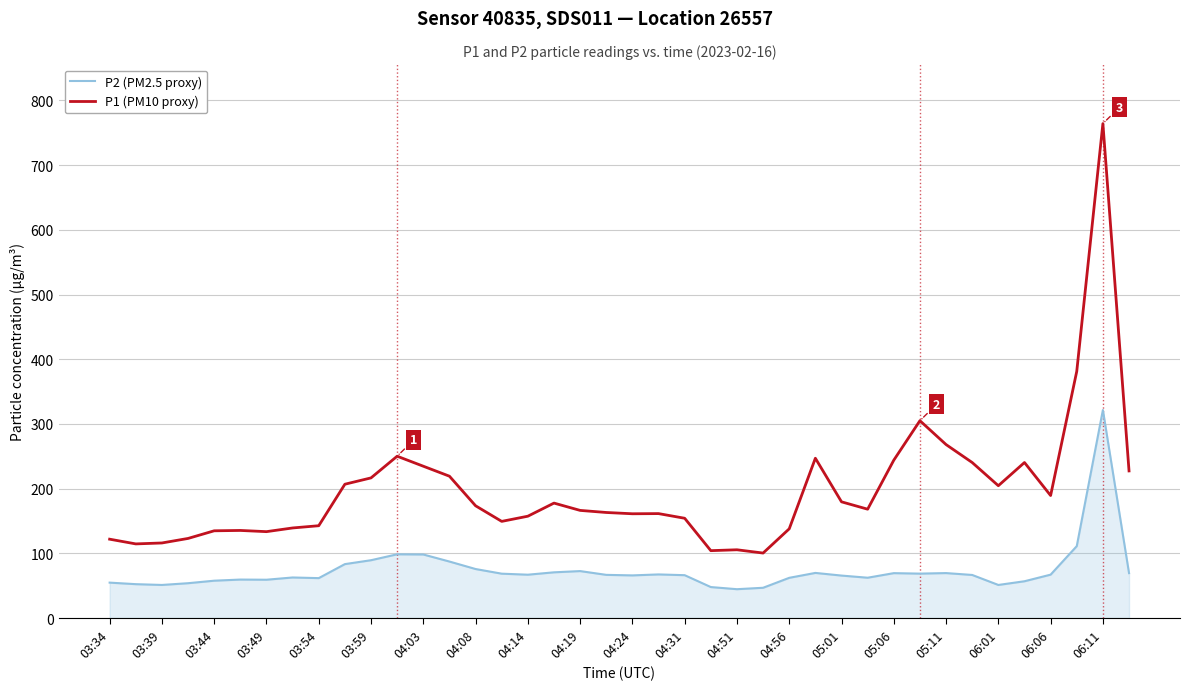

Which series has the largest total across all categories?

P1 (PM10 proxy)